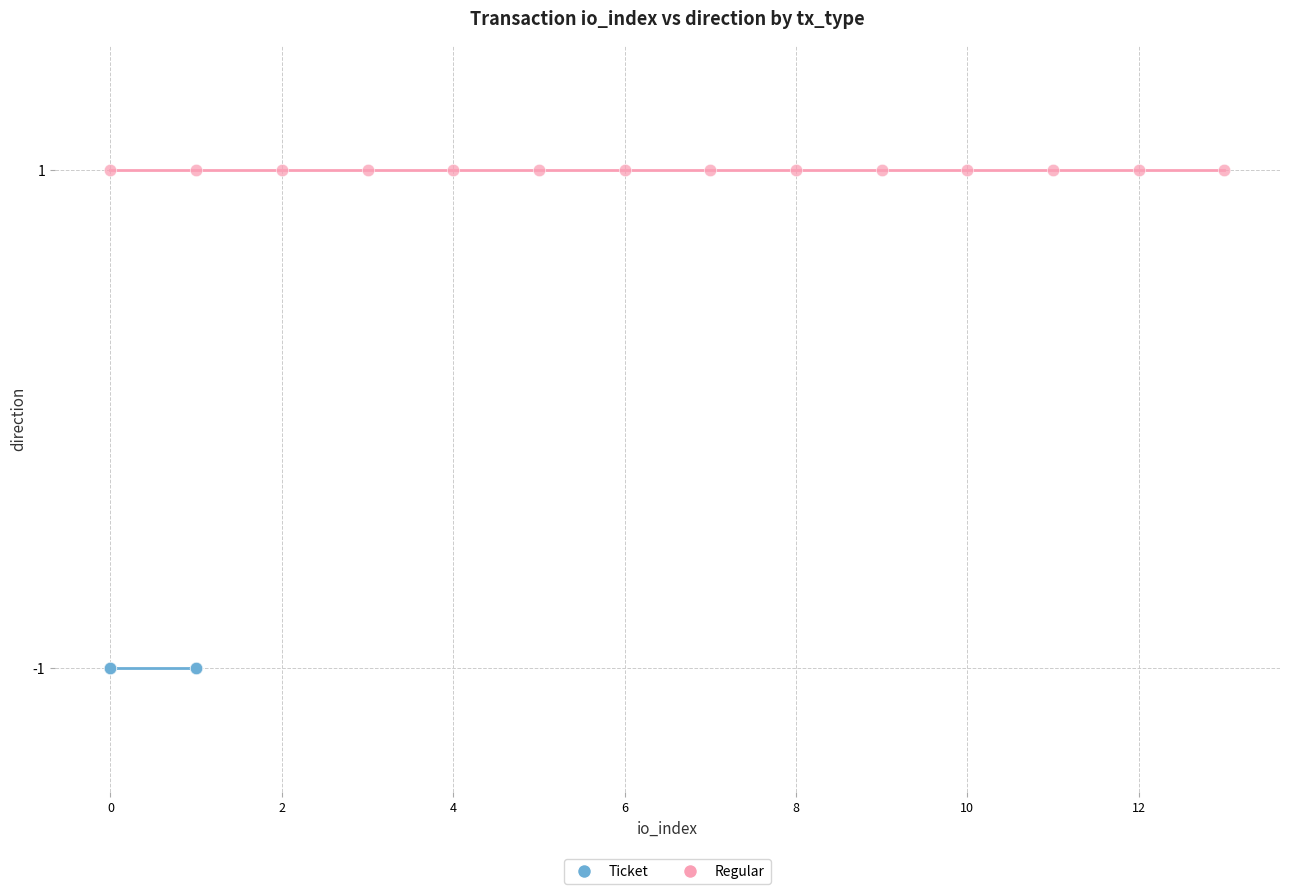

Which series contains the highest Y value?

Regular